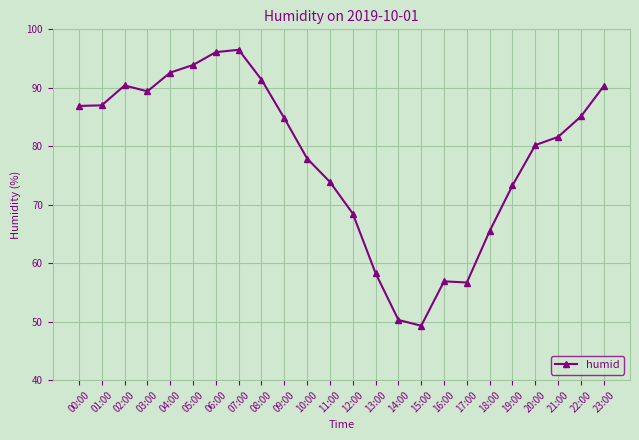

What is the sum of all values?

1876.8